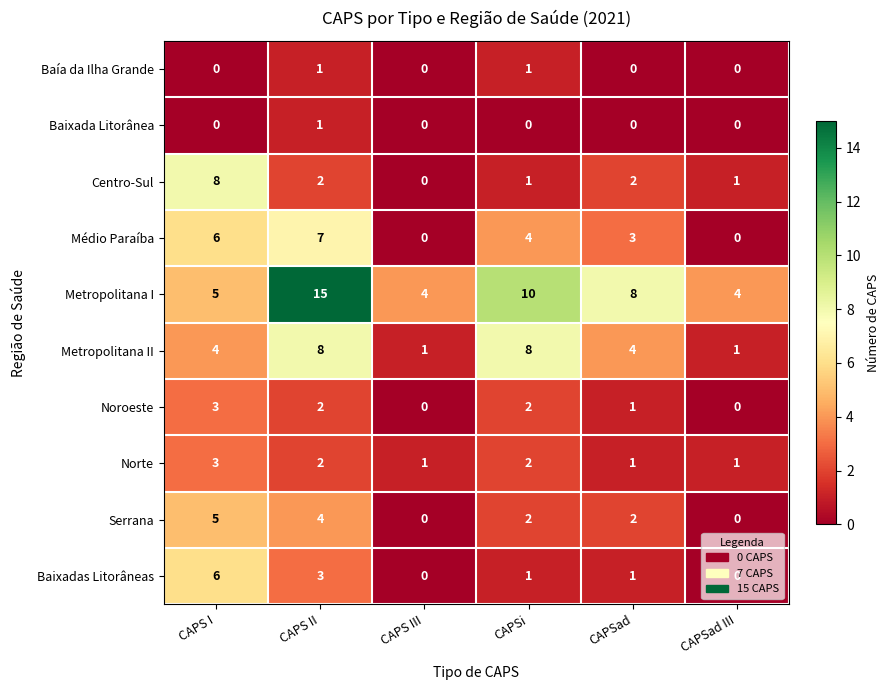

What is the difference between the highest and lowest values at CAPSi?

10